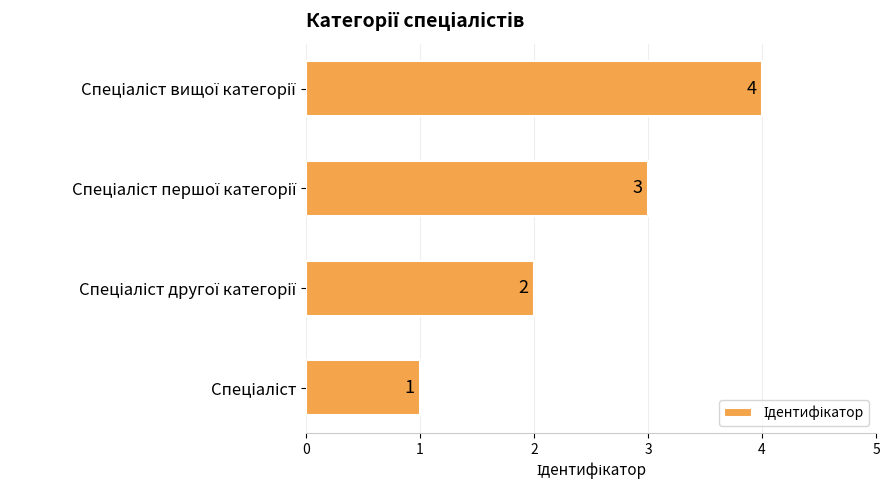

Count the values in the range 2 to 4.

3